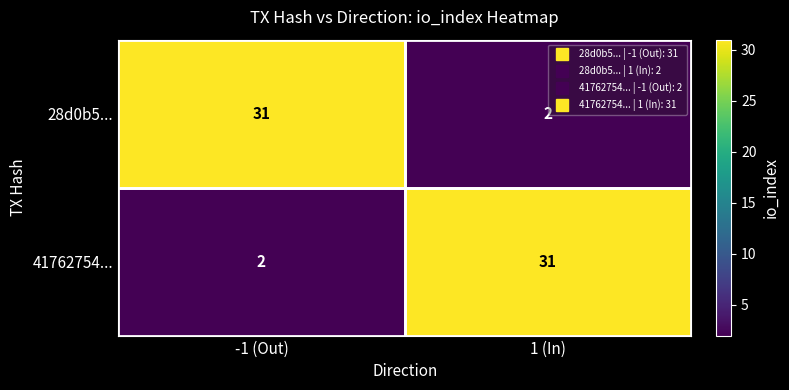

Is the value of 41762754... at 1 (In) greater than the value of 28d0b5... at 1 (In)?

Yes